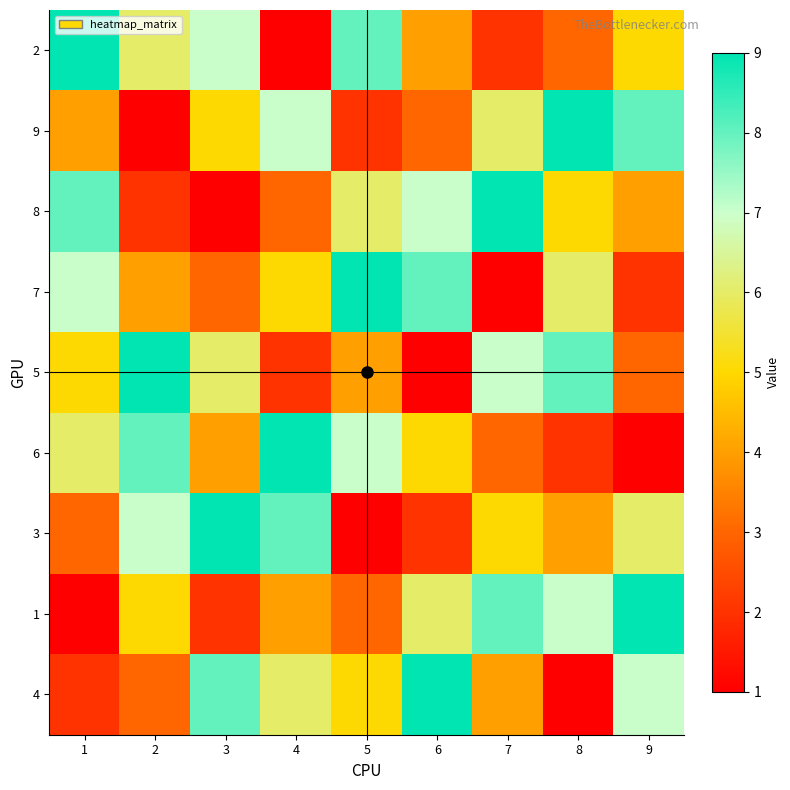

Reading left to right, extract all data points from this chart.

2: 1=9	2=6	3=7	4=1	5=8	6=4	7=2	8=3	9=5
9: 1=4	2=1	3=5	4=7	5=2	6=3	7=6	8=9	9=8
8: 1=8	2=2	3=1	4=3	5=6	6=7	7=9	8=5	9=4
7: 1=7	2=4	3=3	4=5	5=9	6=8	7=1	8=6	9=2
5: 1=5	2=9	3=6	4=2	5=4	6=1	7=7	8=8	9=3
6: 1=6	2=8	3=4	4=9	5=7	6=5	7=3	8=2	9=1
3: 1=3	2=7	3=9	4=8	5=1	6=2	7=5	8=4	9=6
1: 1=1	2=5	3=2	4=4	5=3	6=6	7=8	8=7	9=9
4: 1=2	2=3	3=8	4=6	5=5	6=9	7=4	8=1	9=7